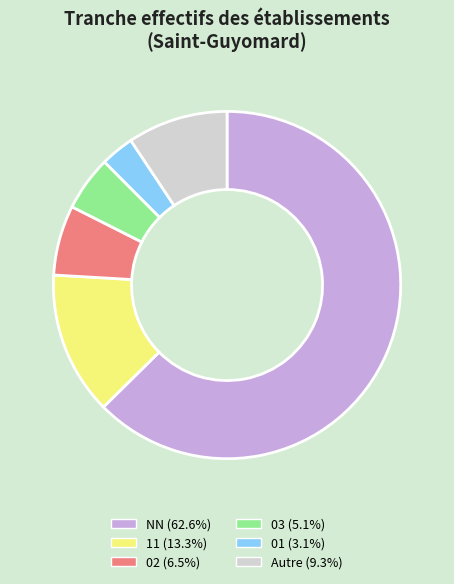

How many slices are in this pie chart?

6